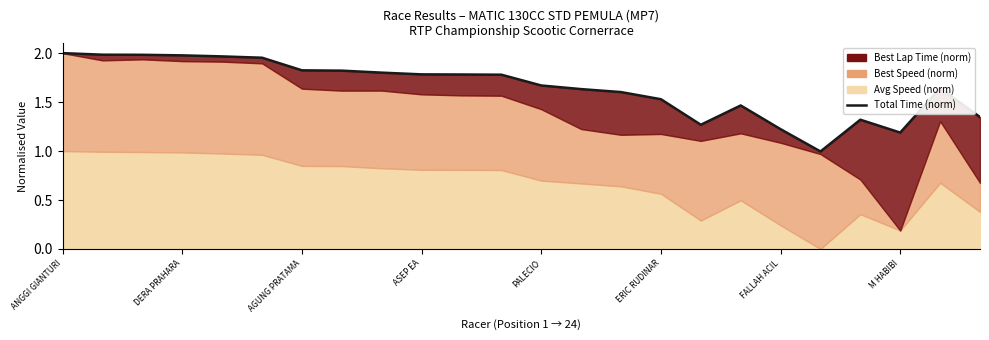

Reading left to right, what are all the values shown in this chart?

2.0	2.0	2.0	2.0	2.0	2.0	1.8	1.8	1.8	1.8	1.8	1.8	1.7	1.6	1.6	1.5	1.3	1.5	1.2	1.0	1.3	1.2	1.6	1.3